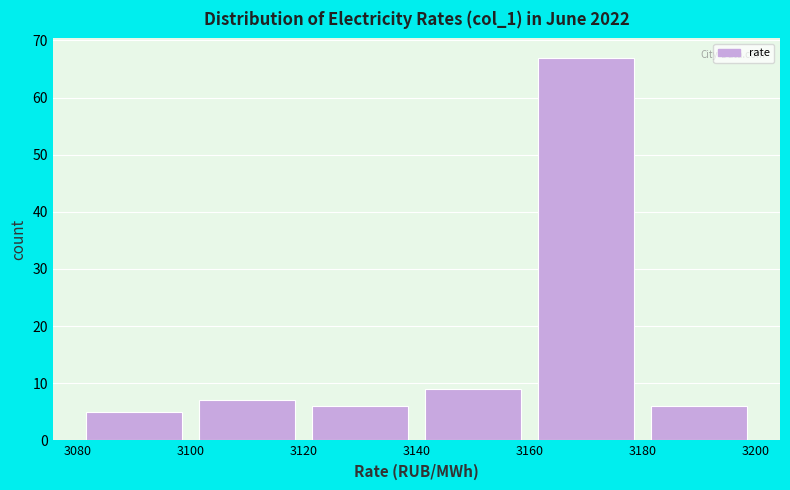

Over which range of the x-axis is the bar tallest?

3160 to 3180